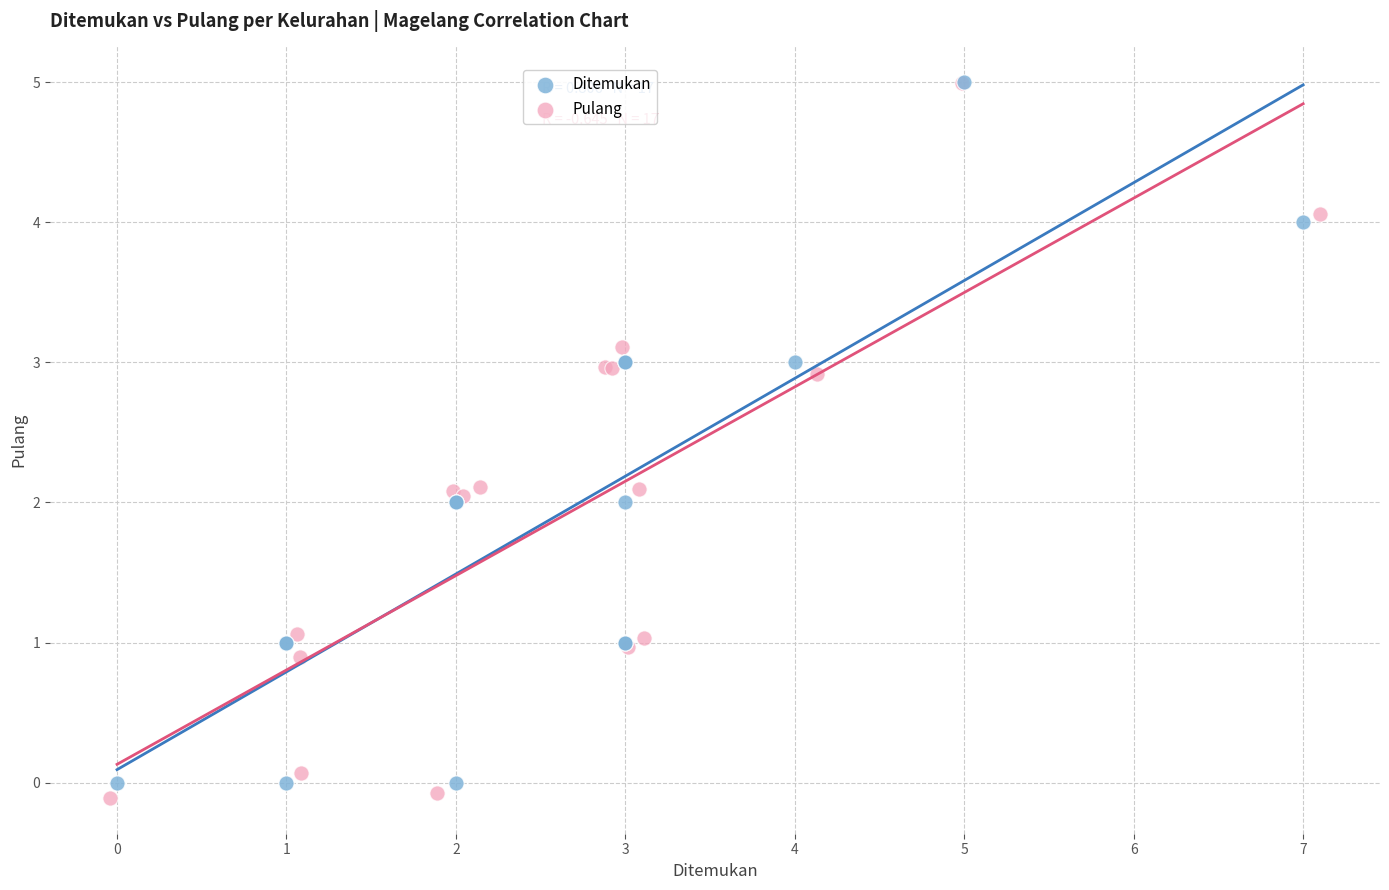

What are all the series names shown in the legend?

Ditemukan, Pulang